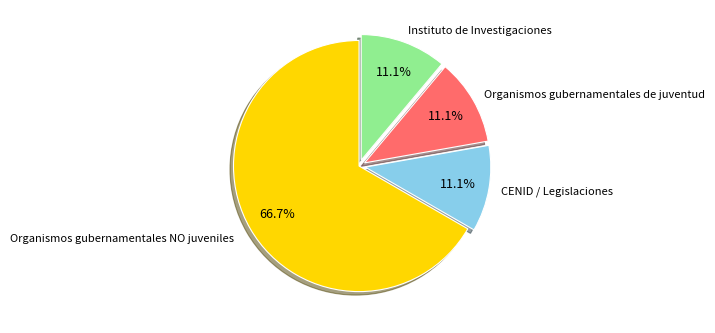

Is there any slice that represents more than half of the pie?

Yes